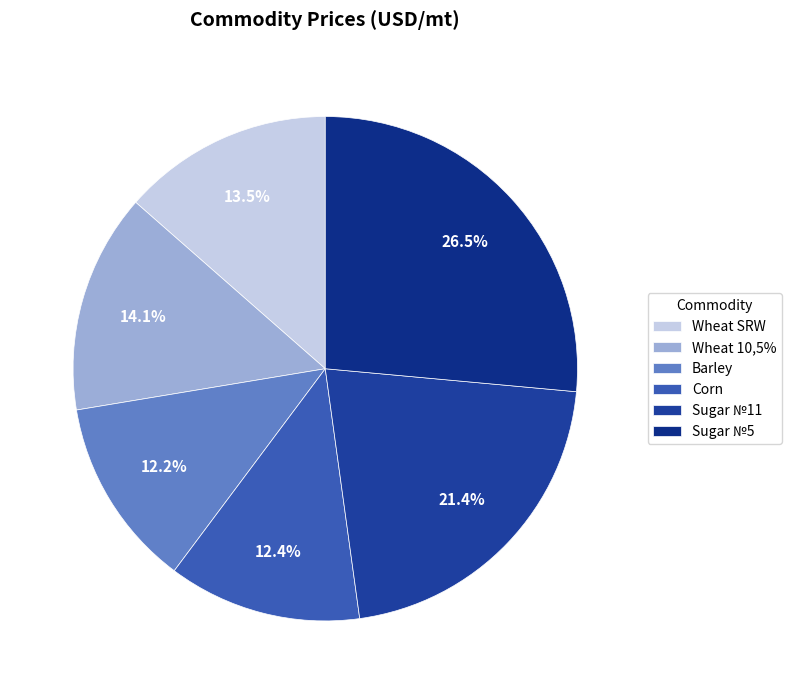

How much of the chart is everything except Wheat 10,5%?

85.9%